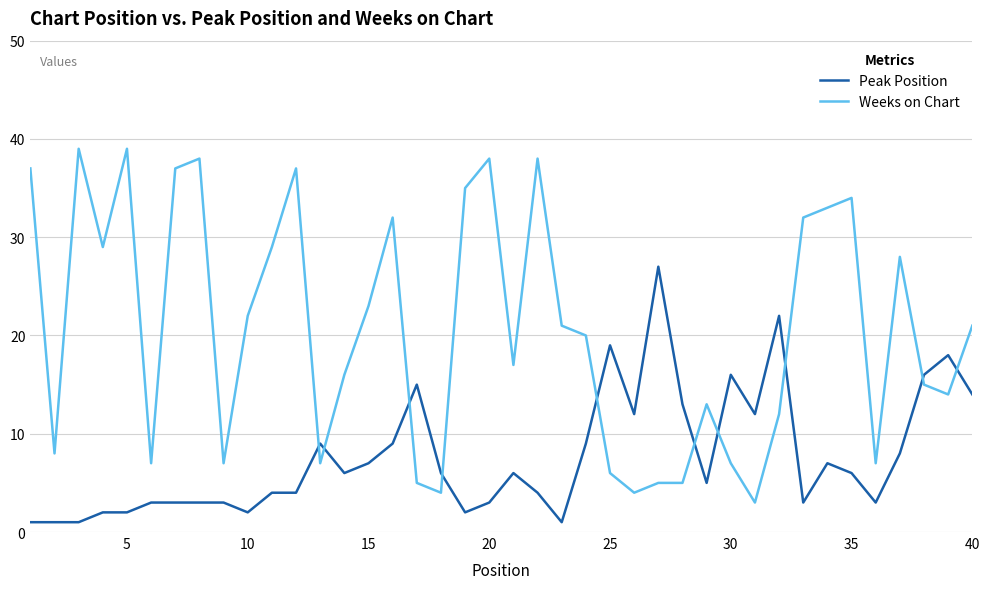

List the series in order of their peak value, lowest first.

Peak Position, Weeks on Chart